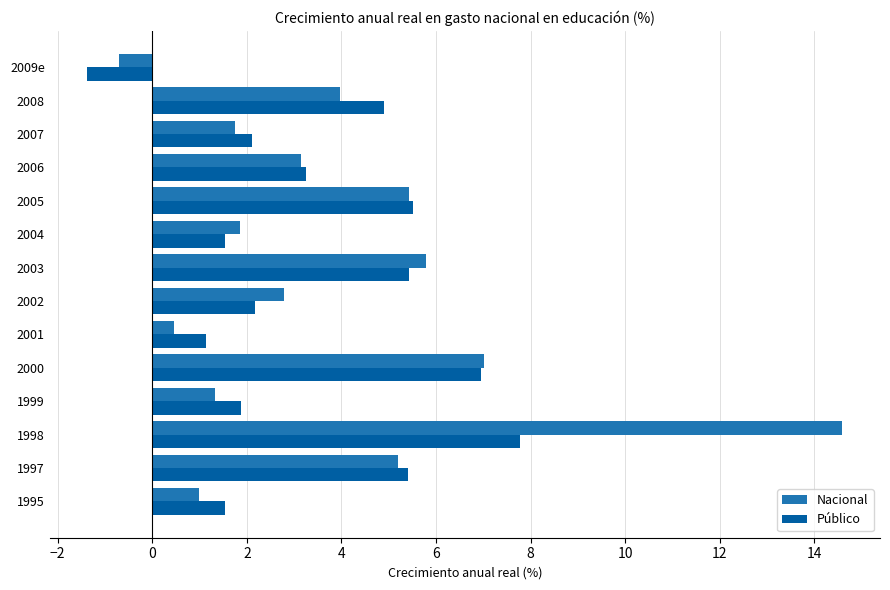

Read the Nacional value at 2008.

4.0